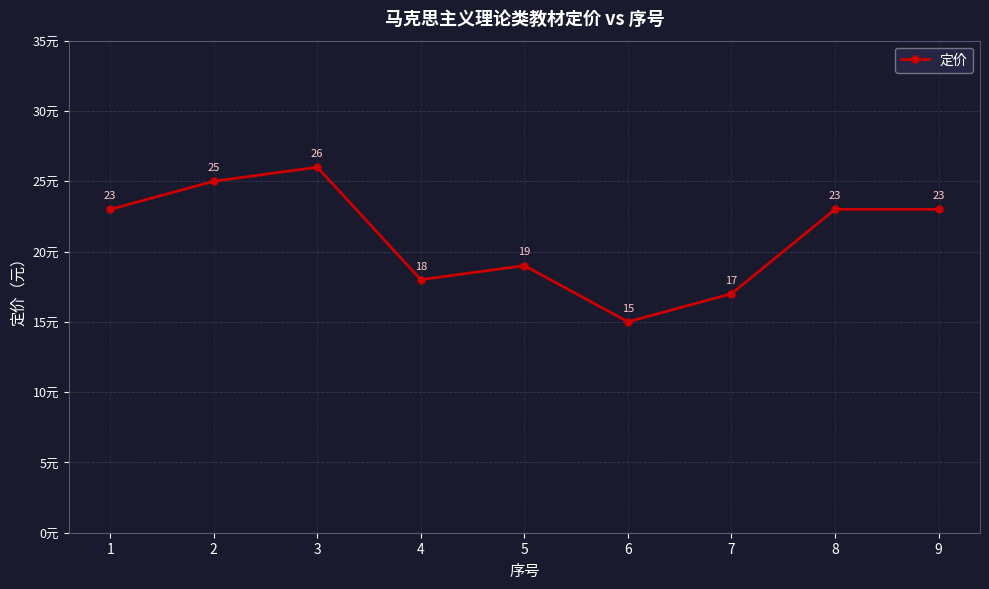

How many lines are shown in the chart?

1